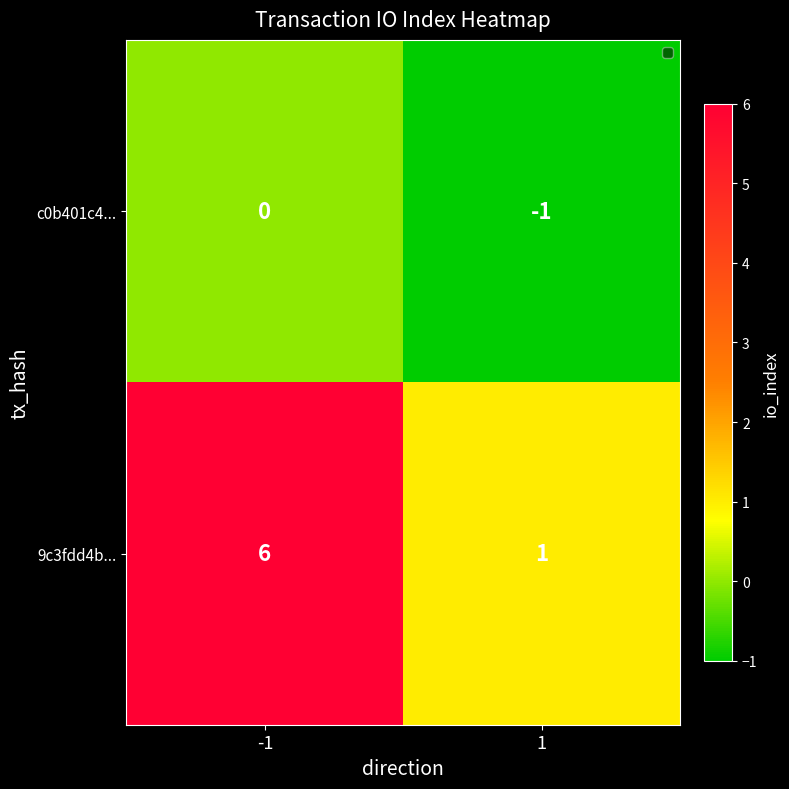

List the series in order of their overall mean, highest first.

9c3fdd4b..., c0b401c4...